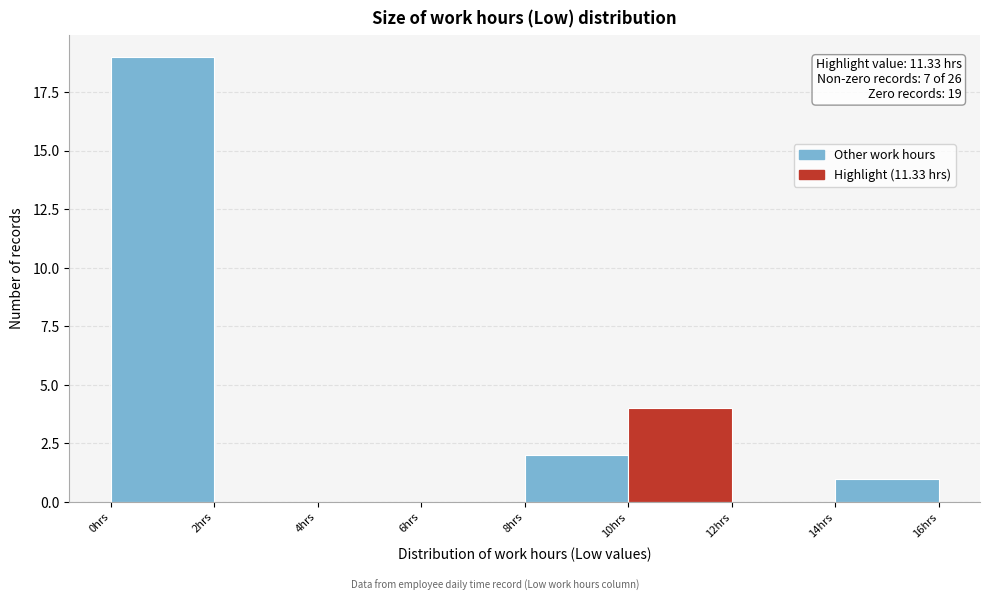

Over which range of the x-axis is the bar tallest?

0 to 2